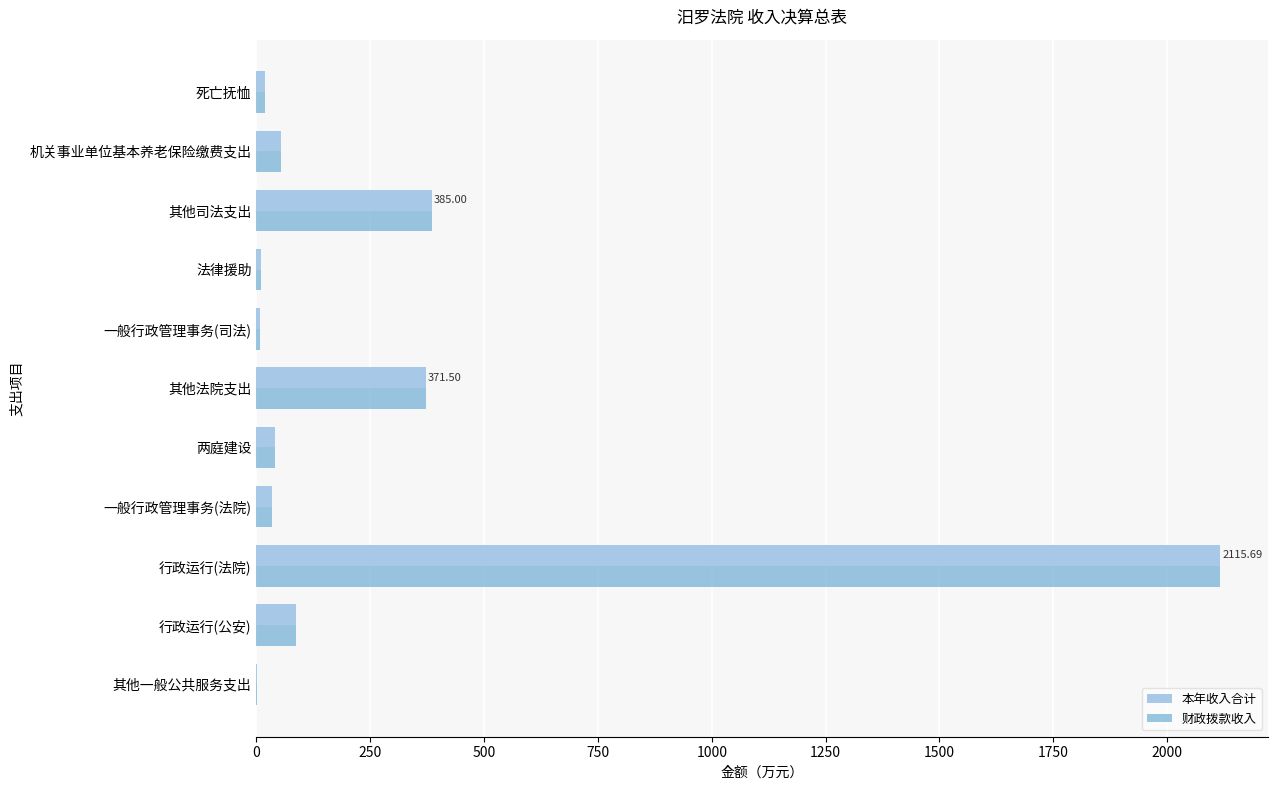

Which category has the highest value in the 本年收入合计 series?

行政运行(法院)